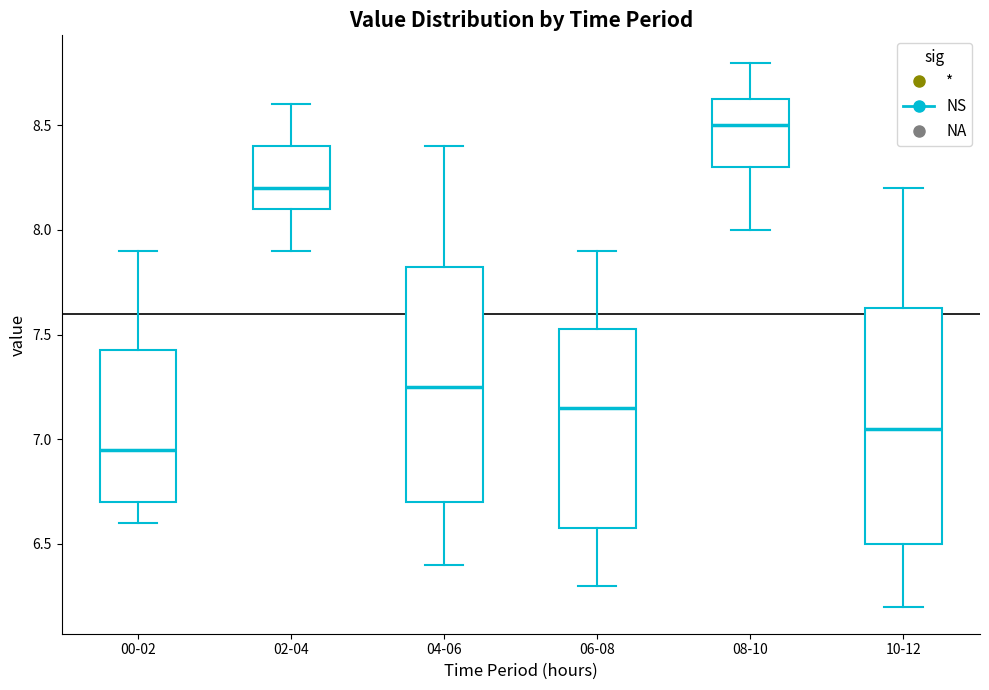

Which box has the lowest median line?

00-02